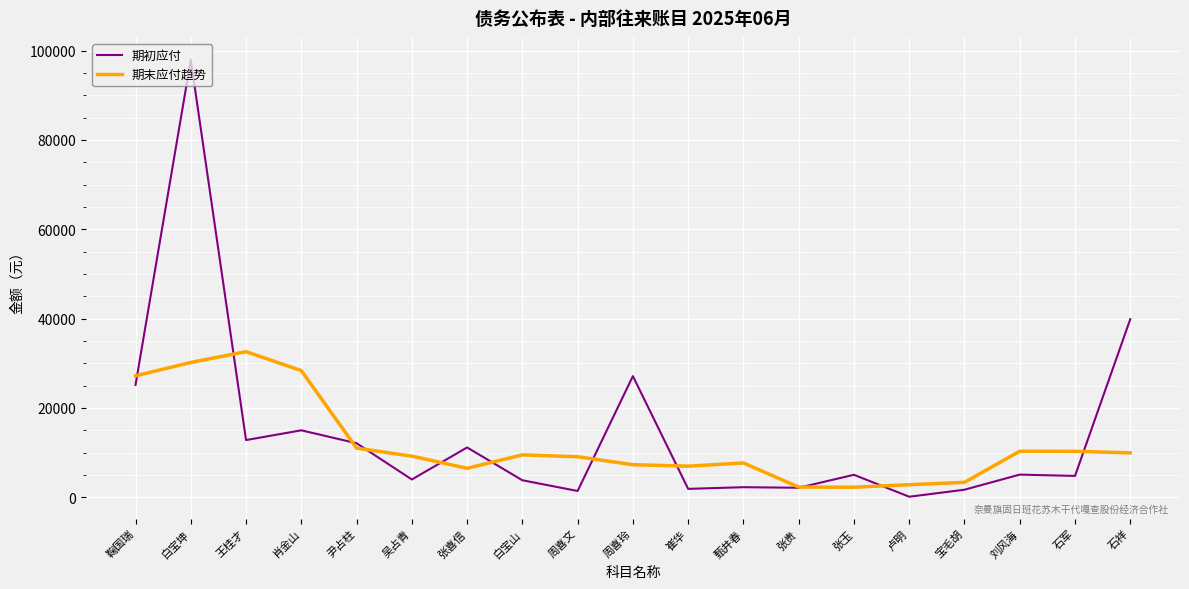

Is the value of 期末应付趋势 at 白宝山 greater than the value of 期初应付 at 周喜文?

Yes